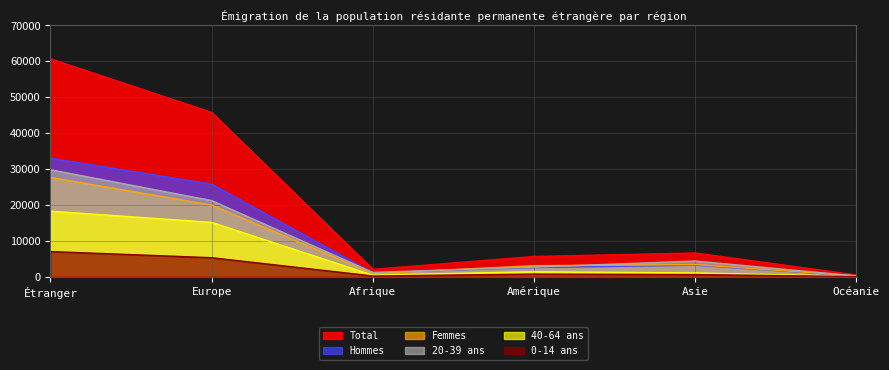

True or false: 20-39 ans has a value of 49163 at Étranger.

False